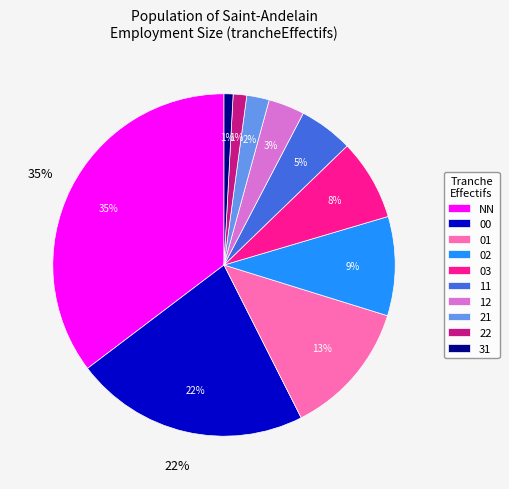

To the nearest percent, what is the combined percentage of 02 and 00?

31%